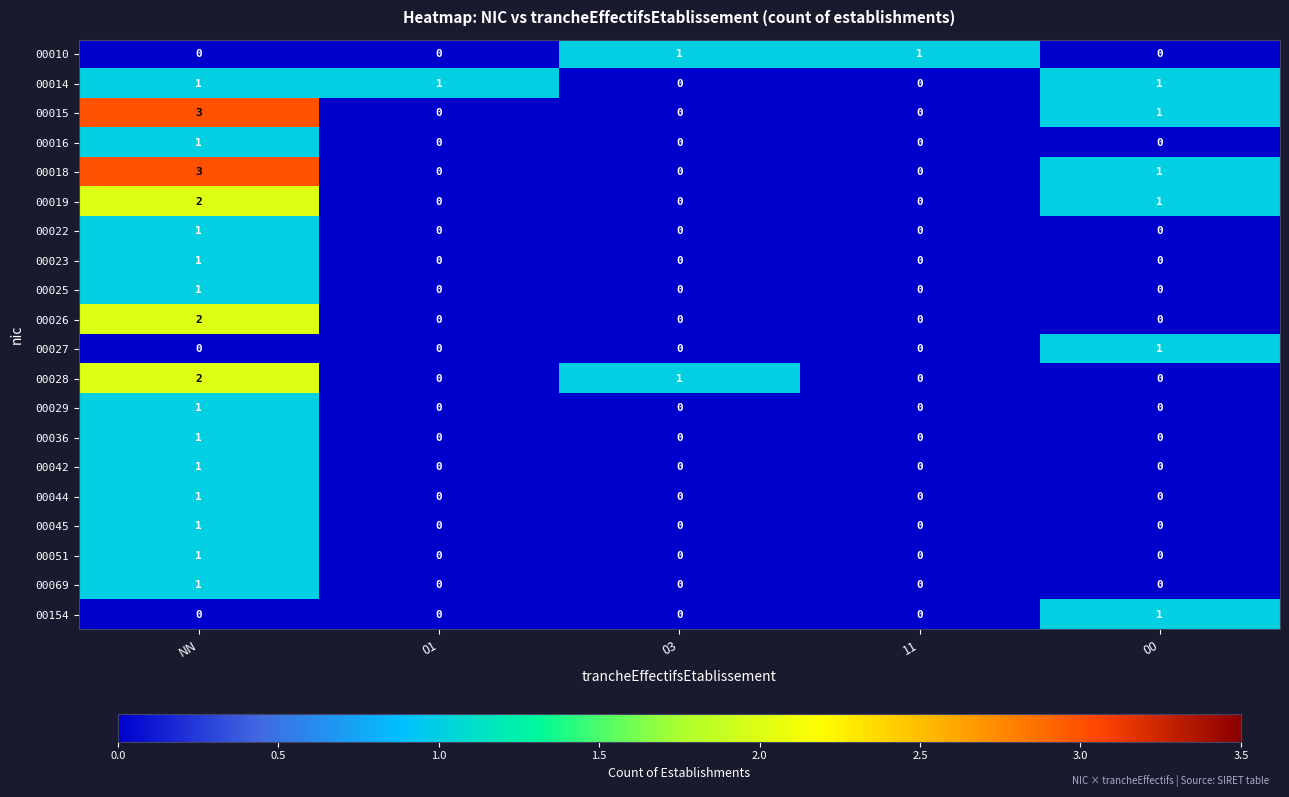

The 00042 series shows -1 at 11. True or false?

False